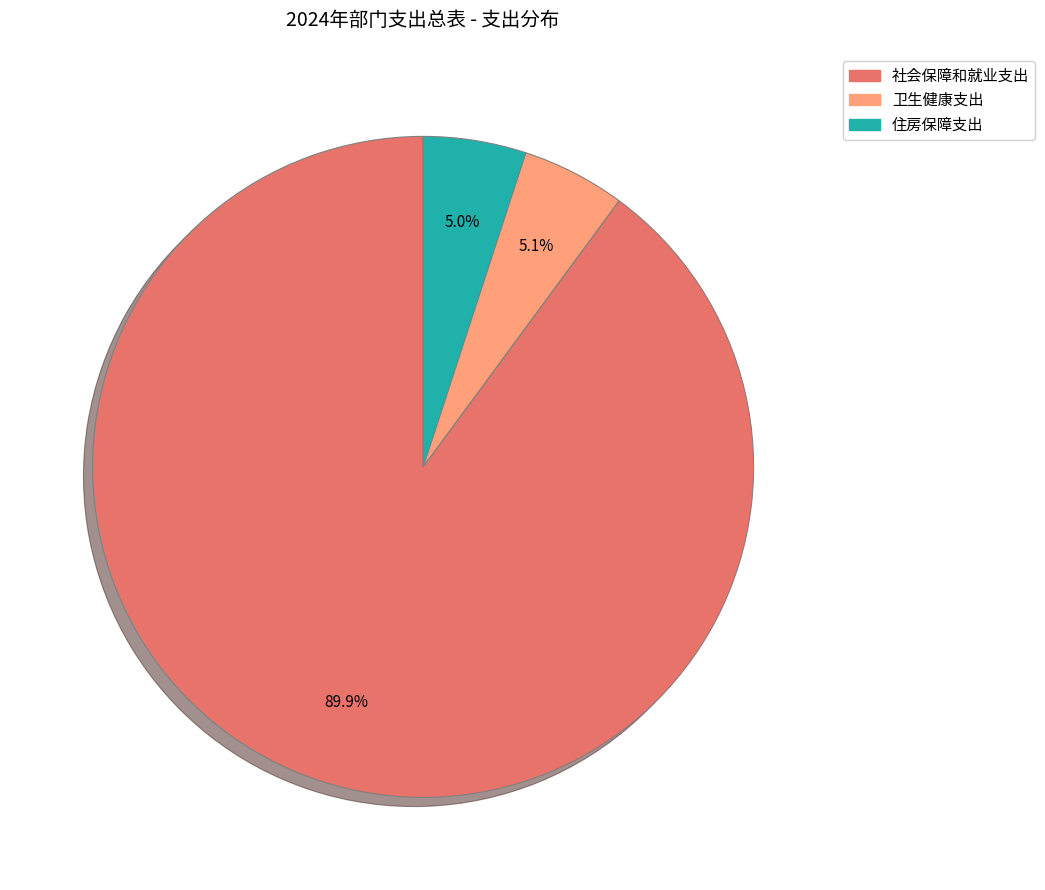

Approximately how many times larger is the value at 住房保障支出 compared to 社会保障和就业支出?

0.1